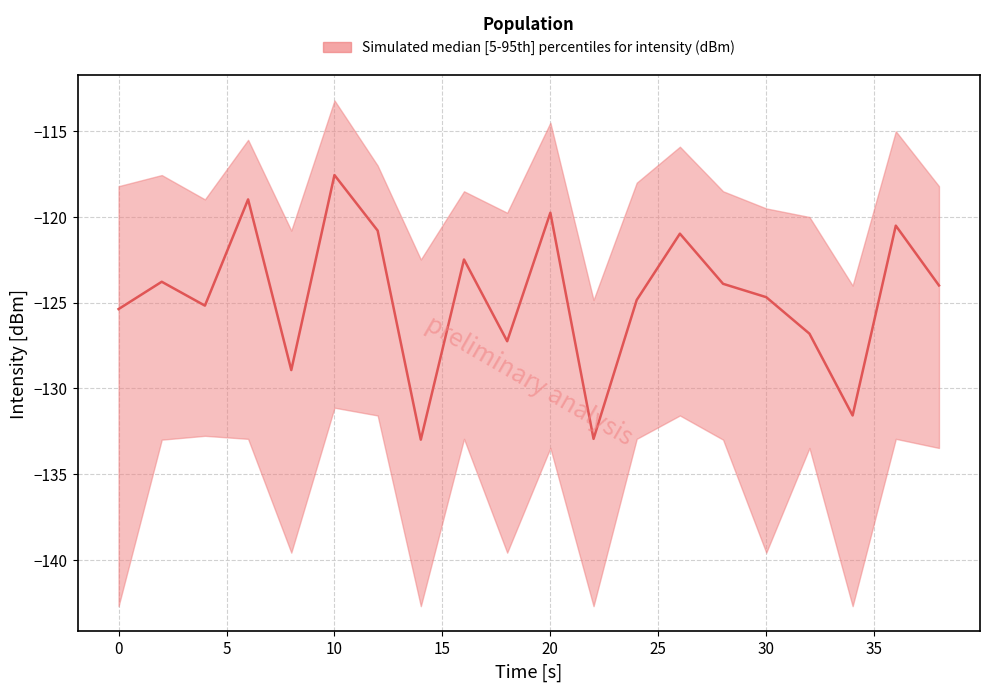

Rank the categories by median value from highest to lowest.

10, 6, 20, 36, 12, 26, 16, 2, 28, 38, 30, 24, 4, 0, 32, 18, 8, 34, 22, 14